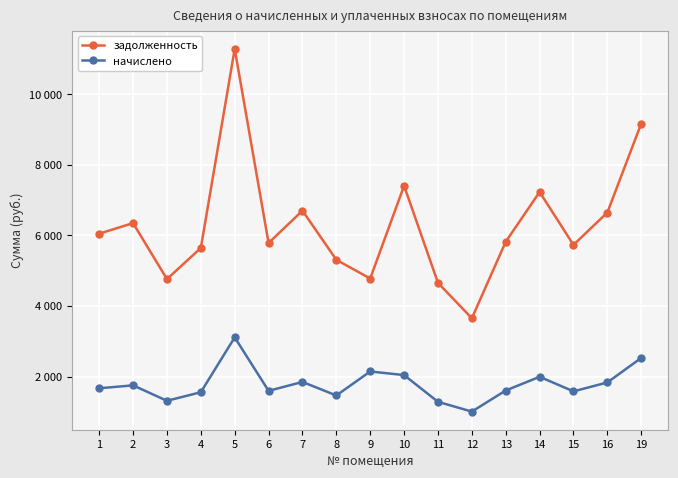

Reading right to left, what are all the values shown in this chart?

задолженность: 9172.8	6650.3	5733.0	7232.4	5821.2	3651.5	4657.0	7408.8	4779.2	5309.6	6703.2	5785.9	11289.6	5644.8	4762.8	6350.4	6050.5
начислено: 2527.2	1832.2	1579.5	1992.6	1603.8	1006.0	1283.0	2041.2	2143.3	1462.9	1846.8	1594.1	3110.4	1555.2	1312.2	1749.6	1667.0